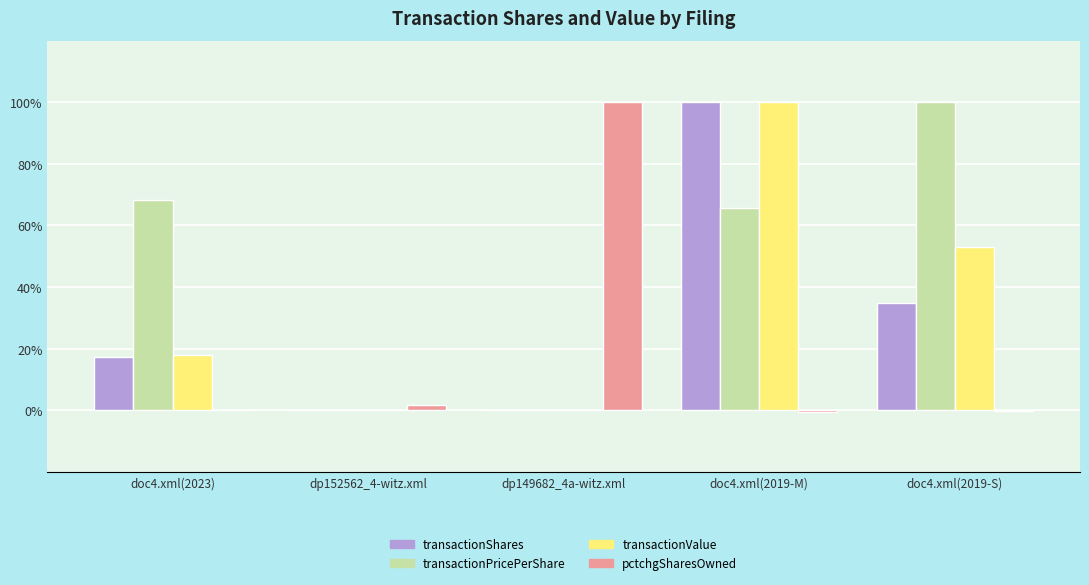

What is the sum of all transactionShares values?

151.9